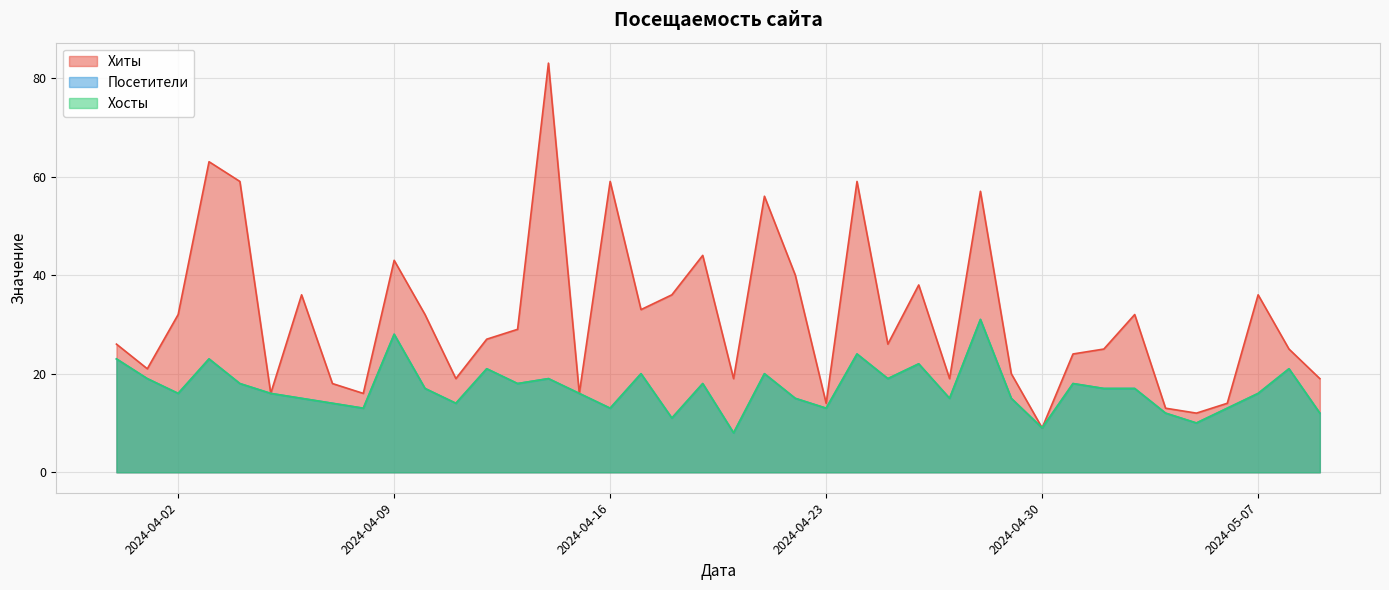

How many lines are shown in the chart?

3